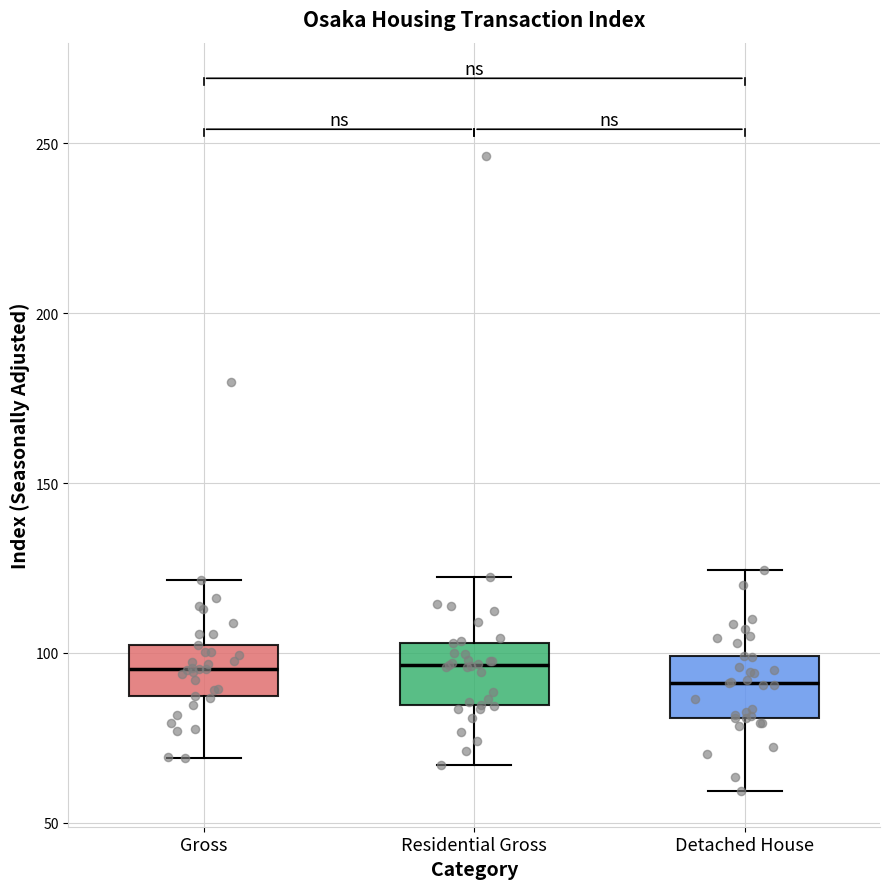

Where does the median line of the box for Residential Gross sit on the y-axis? The values are not printed on the chart, so give them approximately, as read against the axis.

95